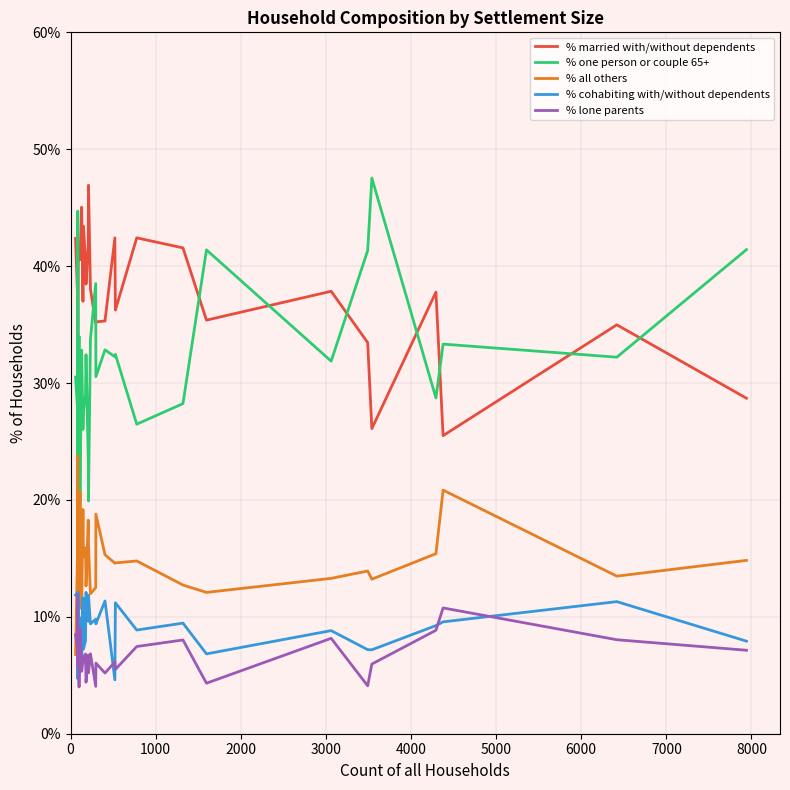

What is the lowest value of the % cohabiting with/without dependents series?

4.6